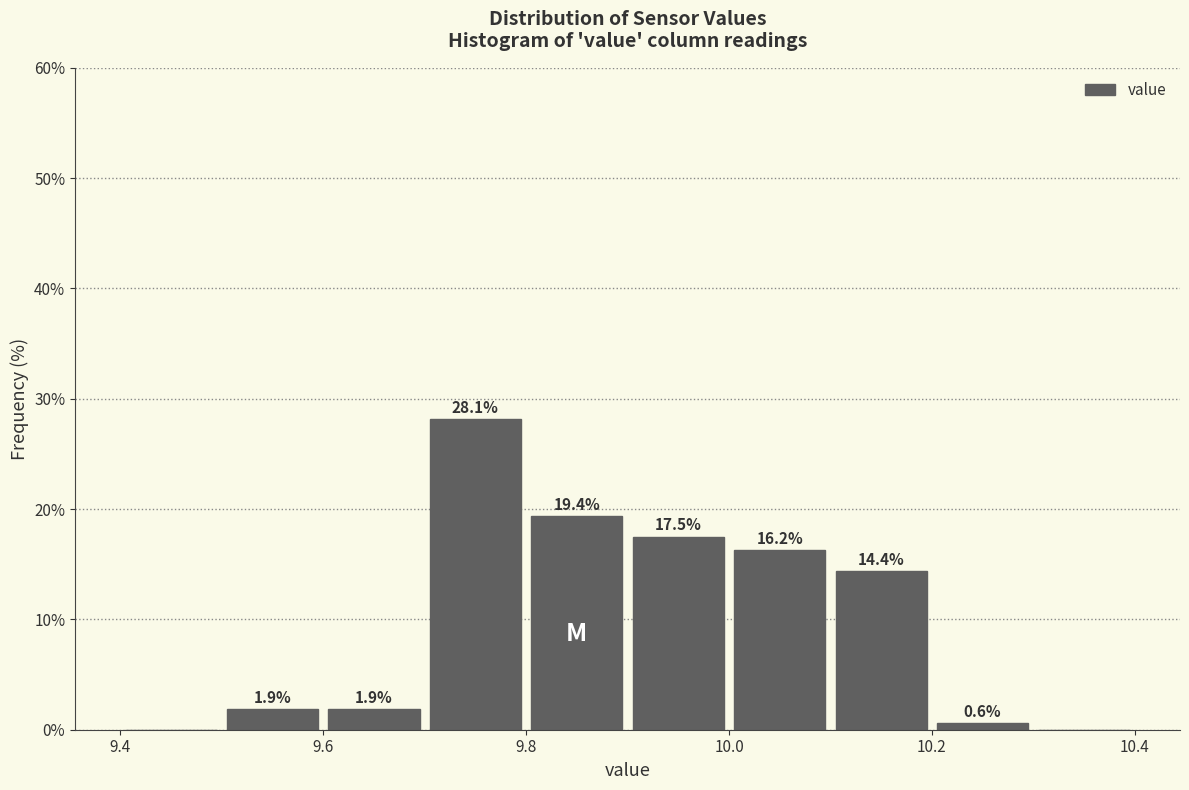

Over which range of the x-axis is the bar tallest?

9.7 to 9.8